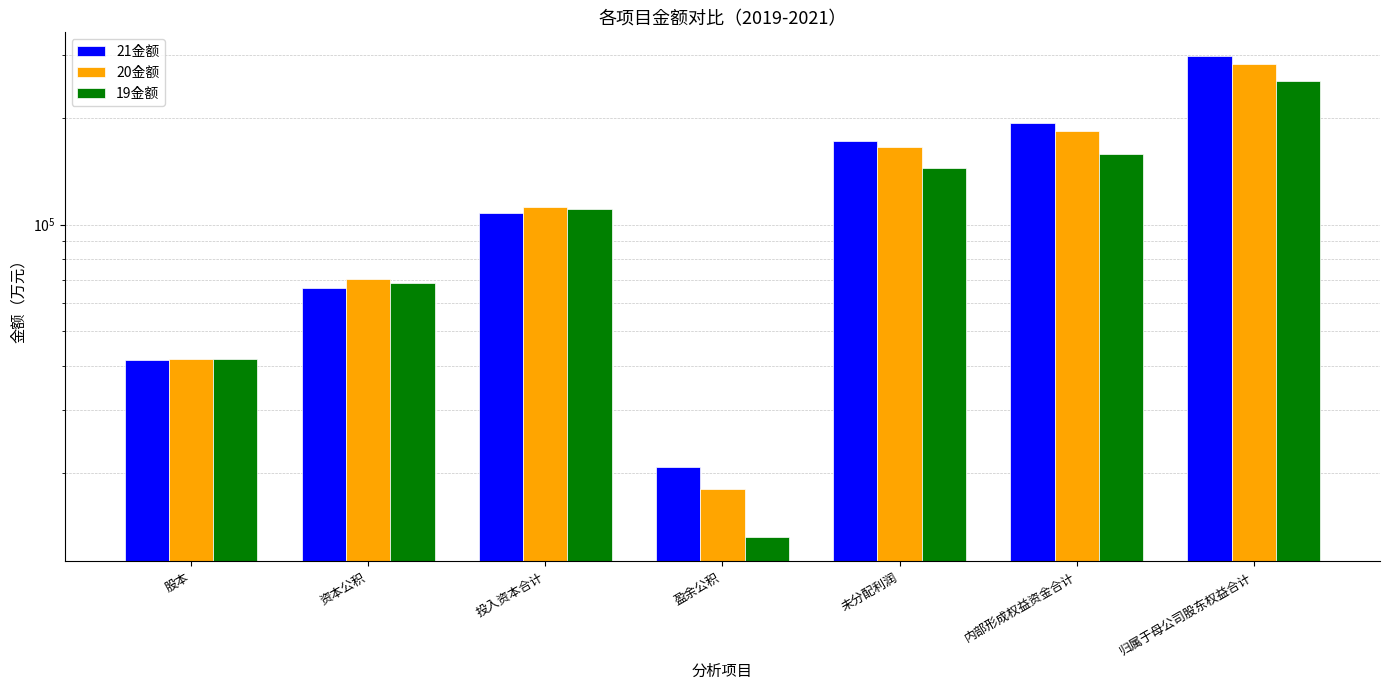

What is the difference between the maximum and minimum values in the 21金额 series?

276988.2